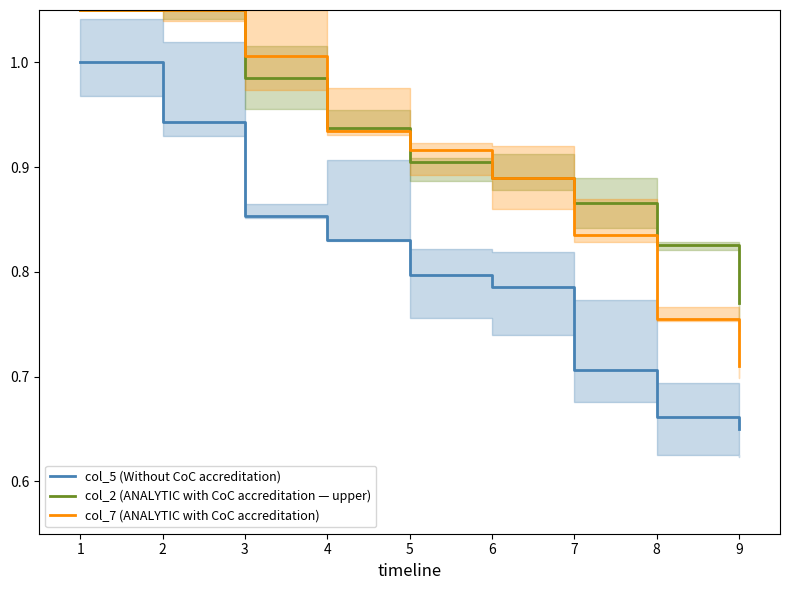

What is the difference between the maximum and second lowest values in the col_7 (ANALYTIC with CoC accreditation) series?

0.3